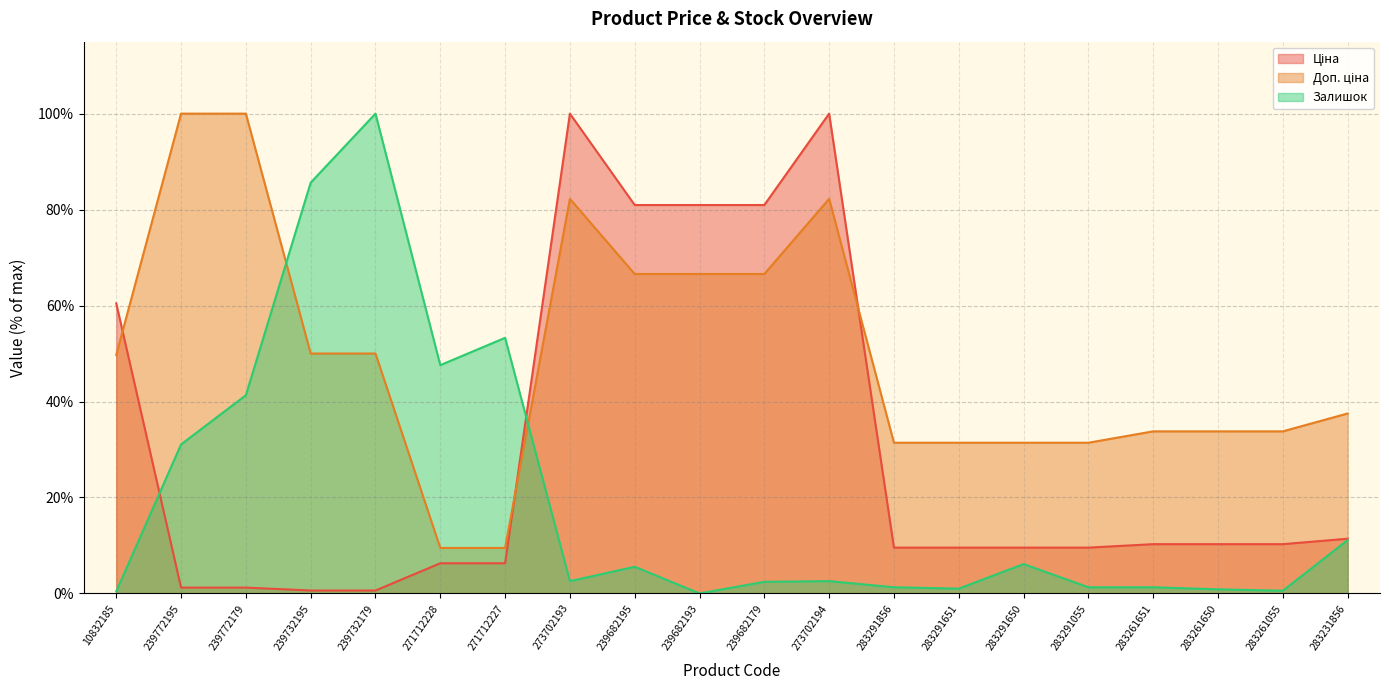

Which series ends up on top after the final intersection of Залишок and Ціна?

Ціна